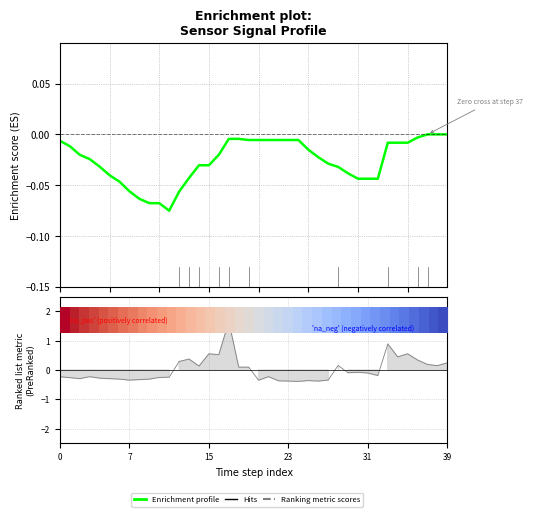

How many data points in Ranking metric scores are above 0?

16